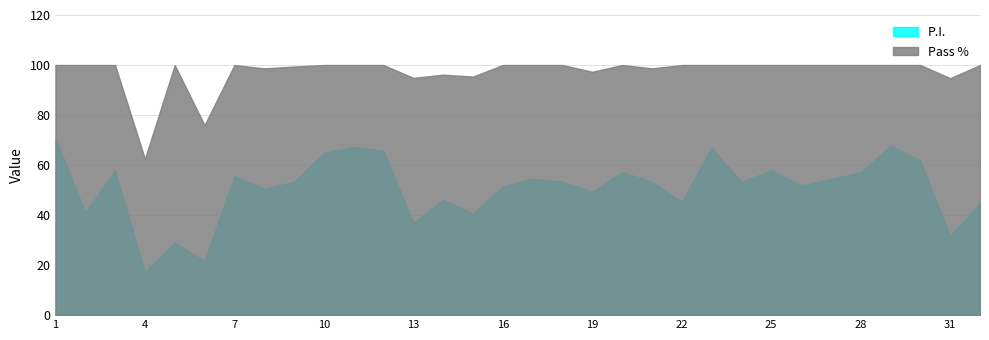

List the labels in order of Pass % value, smallest first.

4, 6, 31, 13, 15, 14, 19, 8, 21, 9, 1, 2, 3, 5, 7, 10, 11, 12, 16, 17, 18, 20, 22, 23, 24, 25, 26, 27, 28, 29, 30, 32